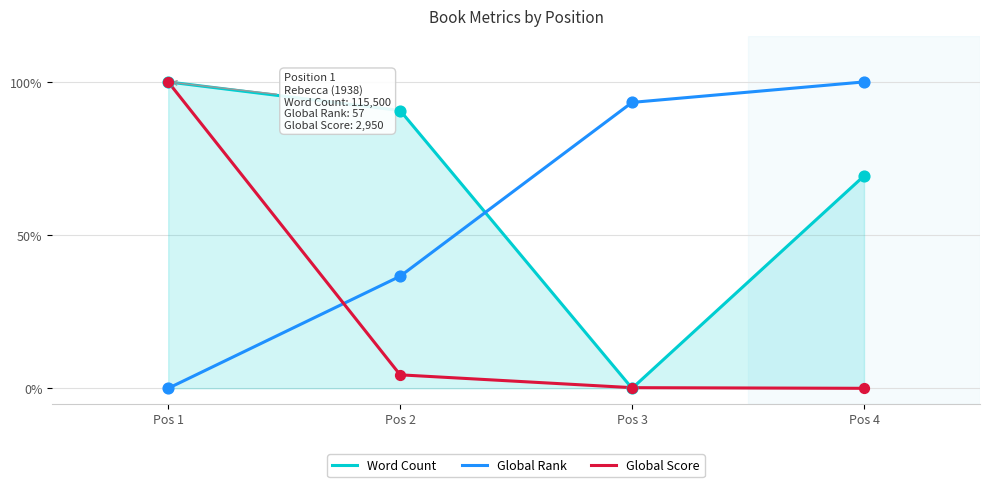

What are all the series names shown in the legend?

Word Count, Global Rank, Global Score